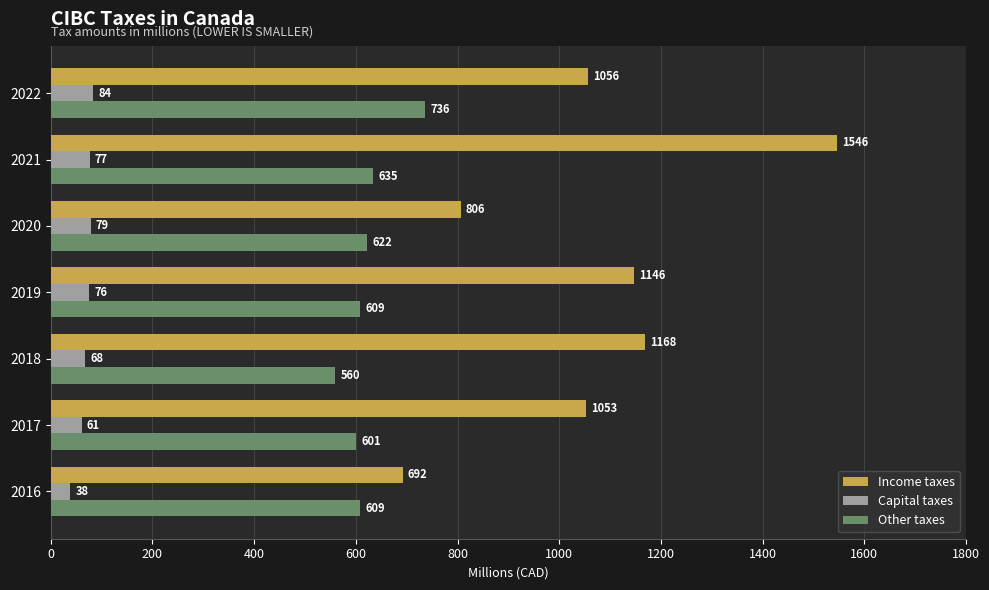

Count the number of data series in this chart.

3